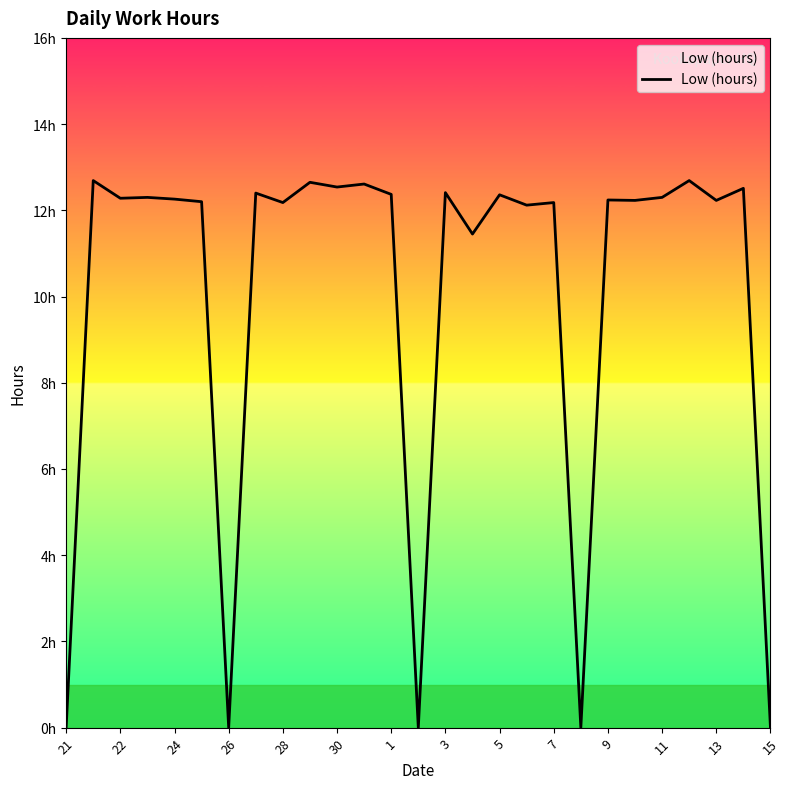

How many lines are shown in the chart?

1